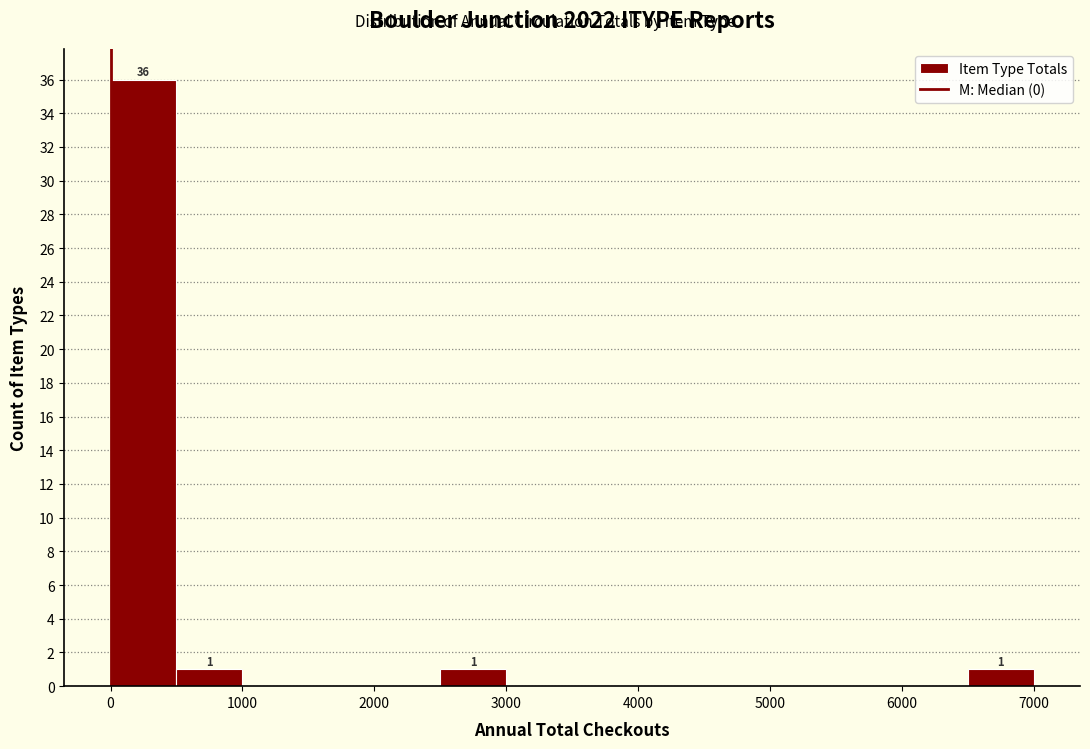

Over which range of the x-axis is the bar tallest?

0 to 500